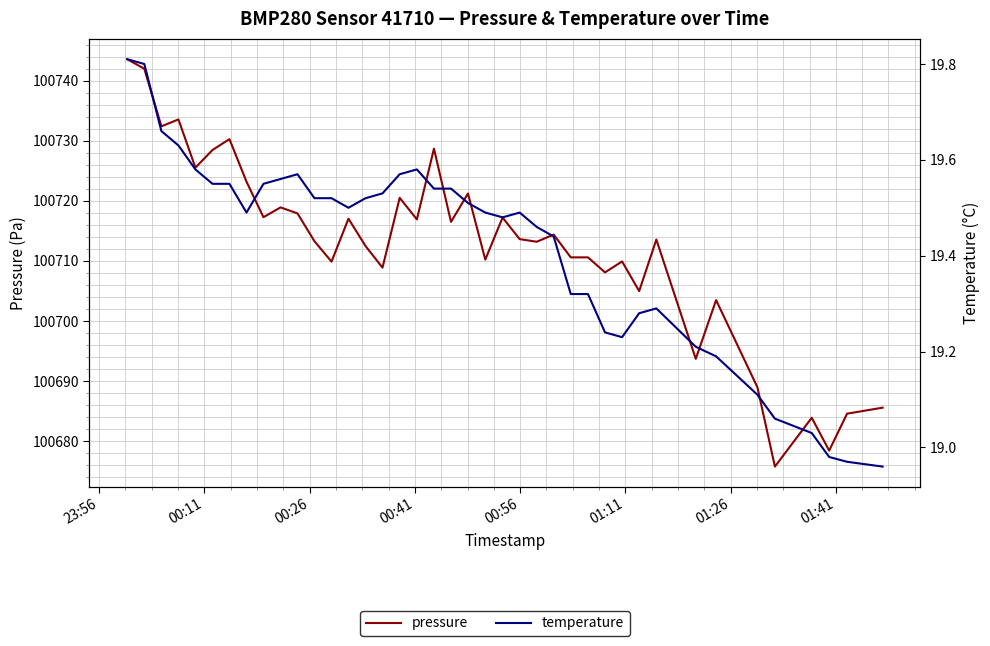

List the series in order of their peak value, lowest first.

temperature, pressure